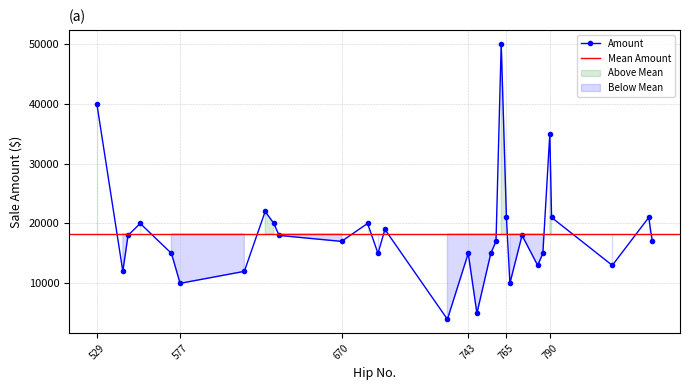

What is the smallest value displayed?

4000